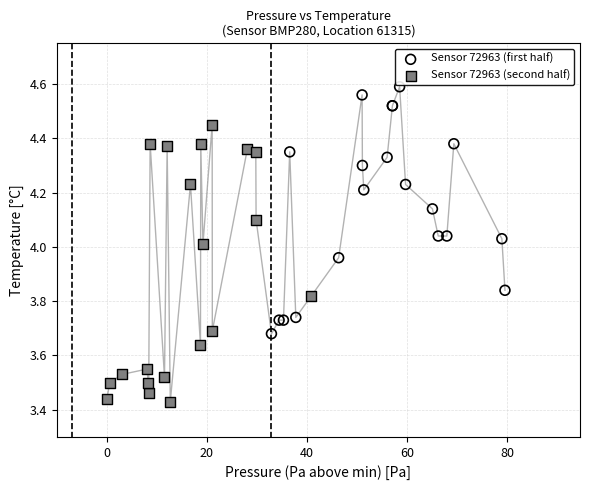

Which series has the widest spread of Y values?

Sensor 72963 (second half)